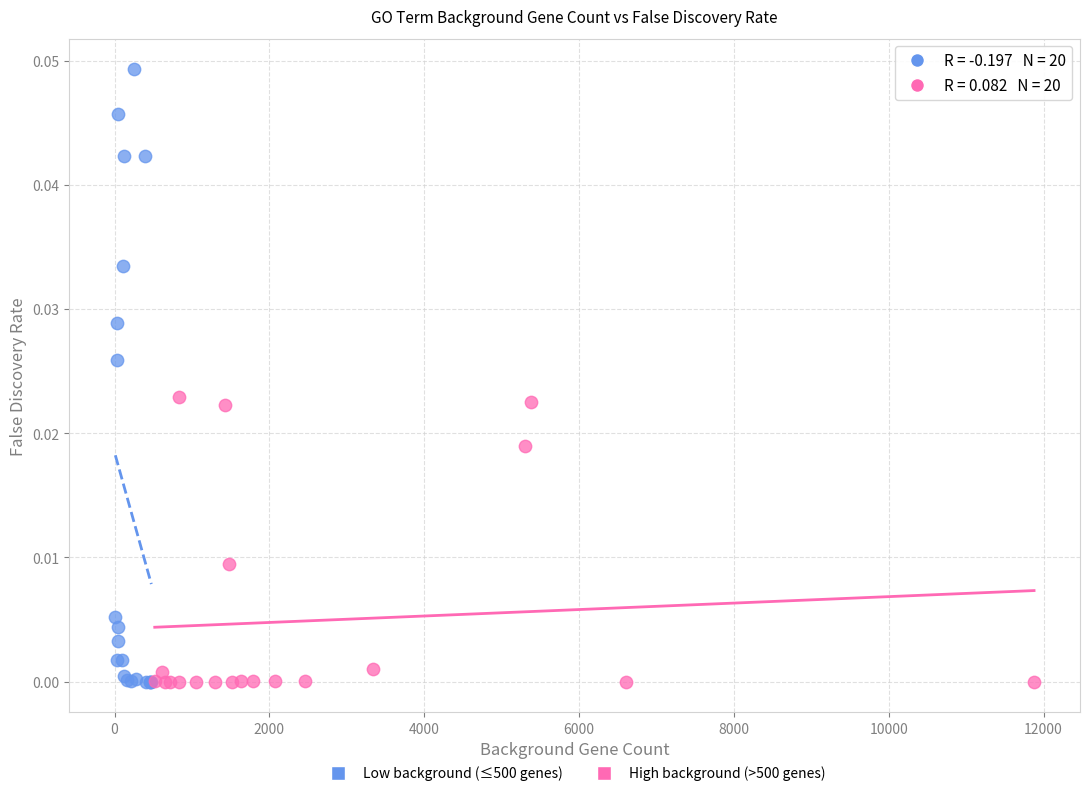

Which series reaches the maximum Y coordinate?

Low background (≤500 genes)